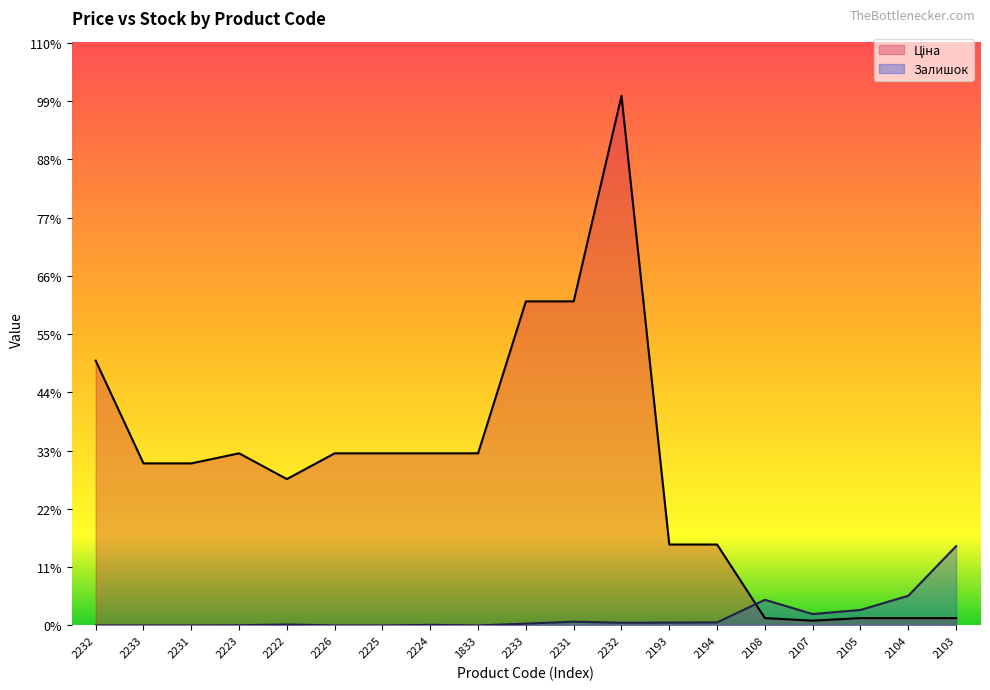

What is the highest value of the Ціна series?

61024.7